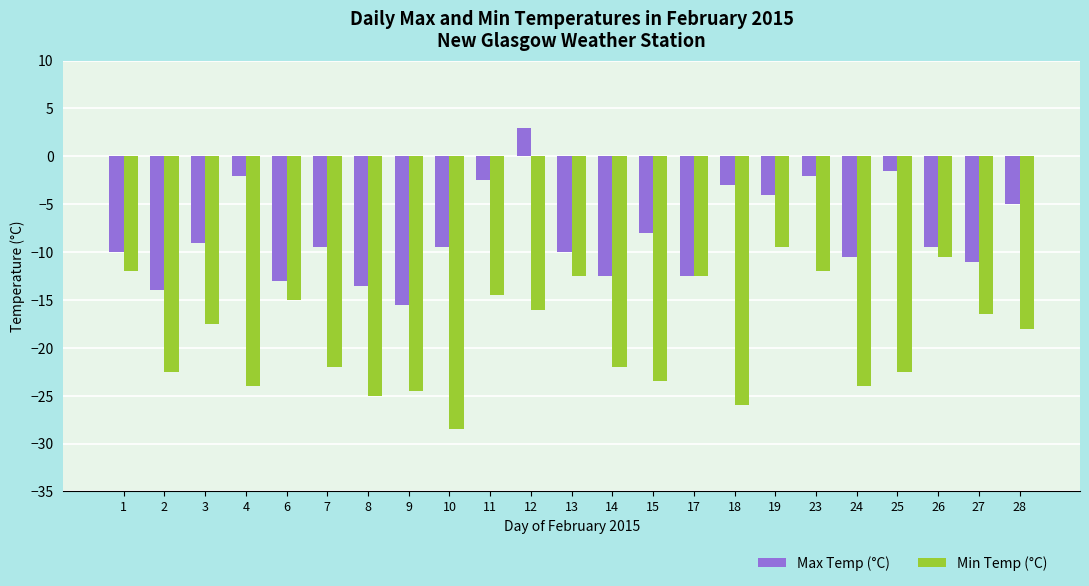

Is the value of Max Temp (°C) at 24 greater than the value of Min Temp (°C) at 19?

No